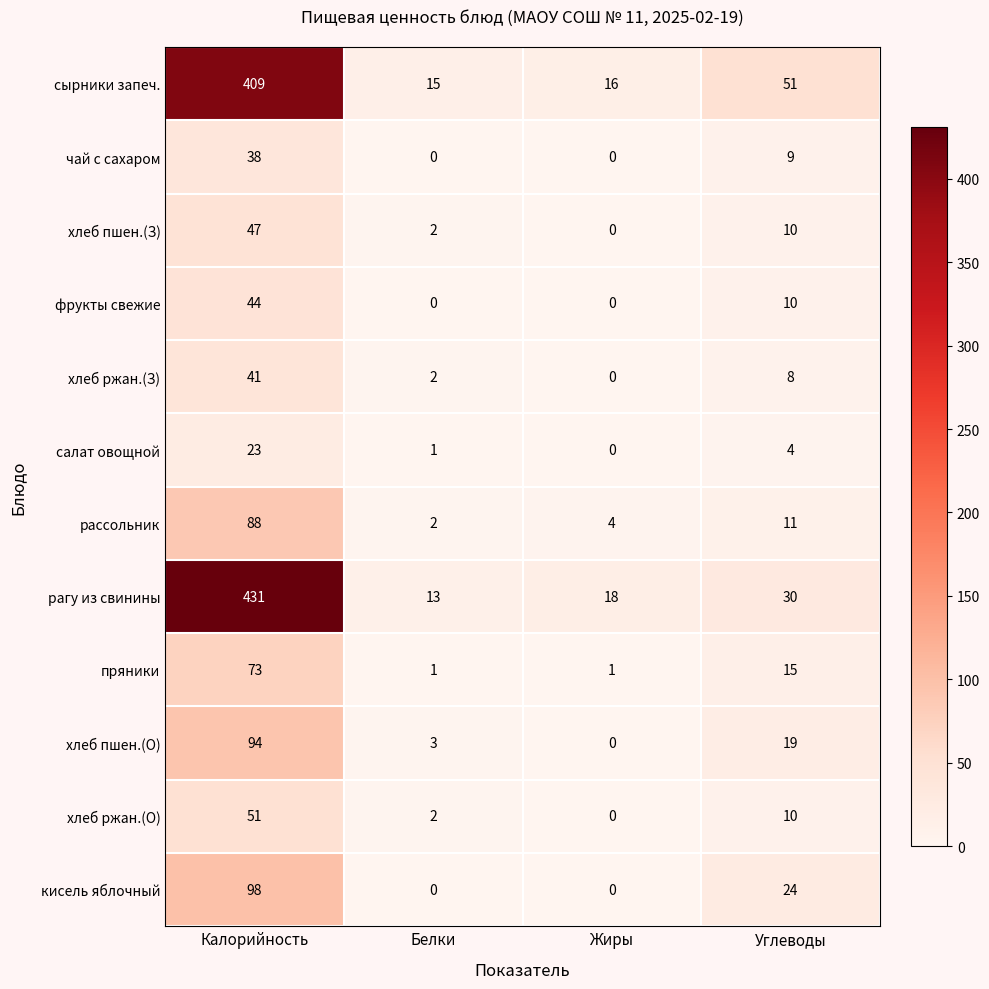

What is the difference between the highest and lowest values at Жиры?

18